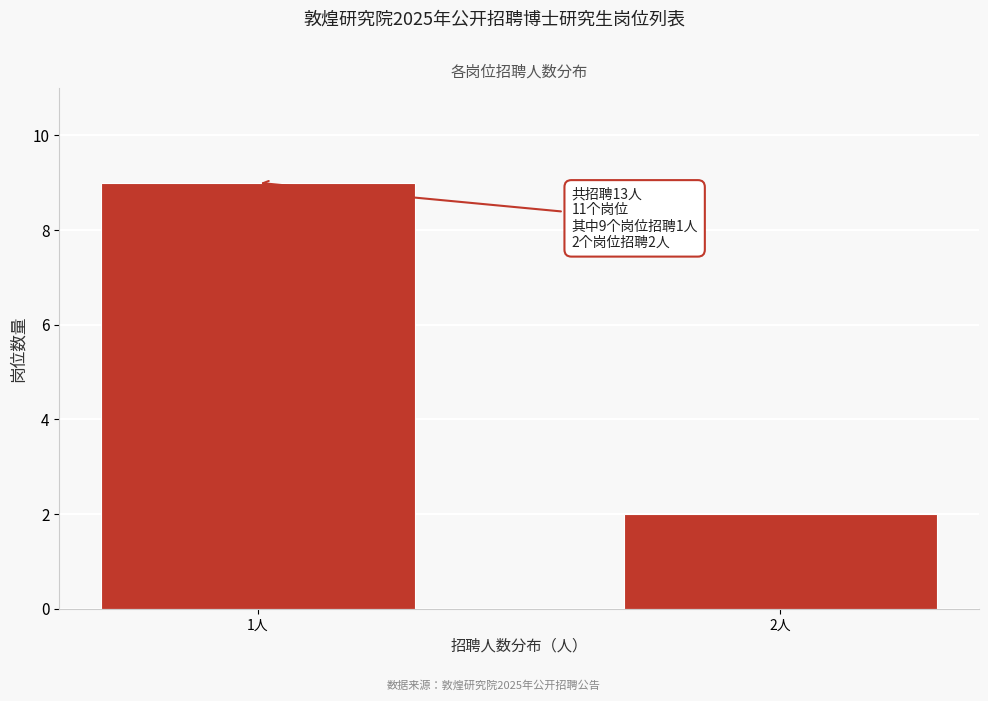

Reading left to right, transcribe all the data shown in this chart.

1人=9	2人=2